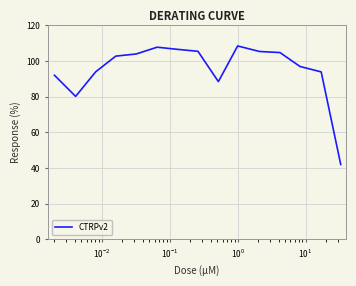

What is the maximum value shown in the chart?

108.5